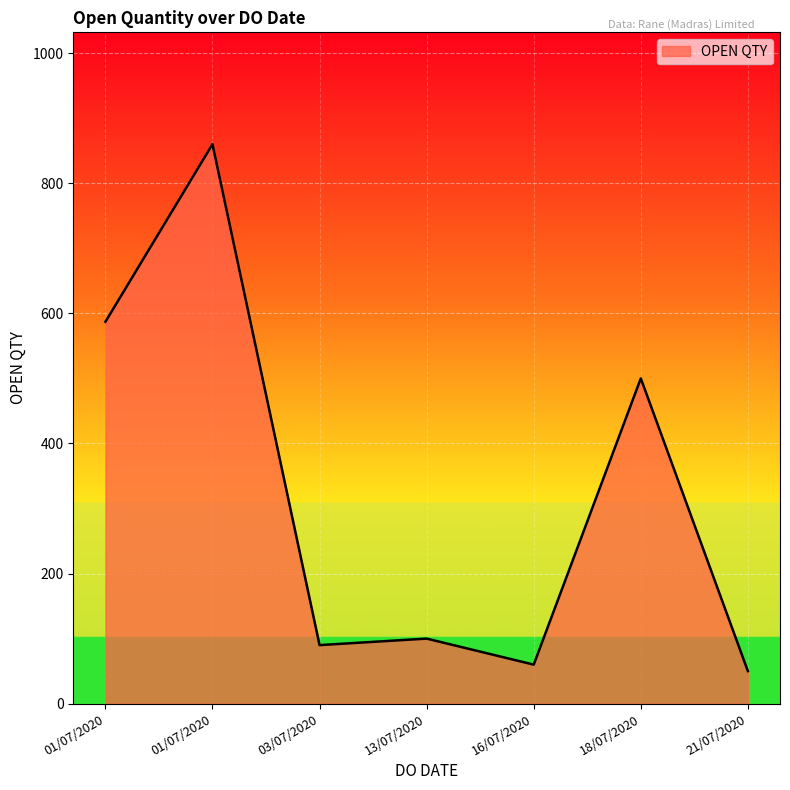

Count the number of data series in this chart.

1